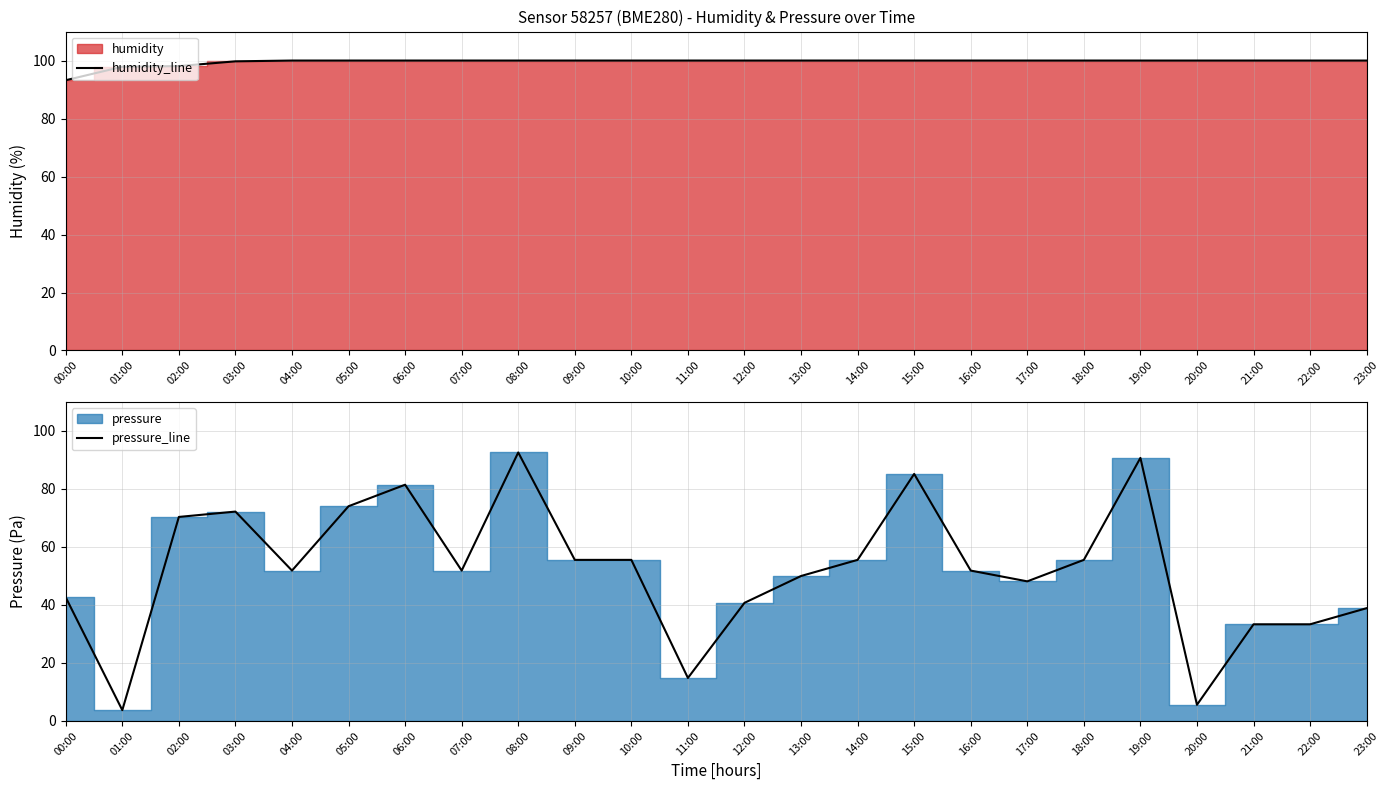

List the labels in order of pressure_line value, smallest first.

01:00, 20:00, 11:00, 21:00, 22:00, 23:00, 12:00, 00:00, 17:00, 13:00, 04:00, 07:00, 16:00, 09:00, 10:00, 14:00, 18:00, 02:00, 03:00, 05:00, 06:00, 15:00, 19:00, 08:00